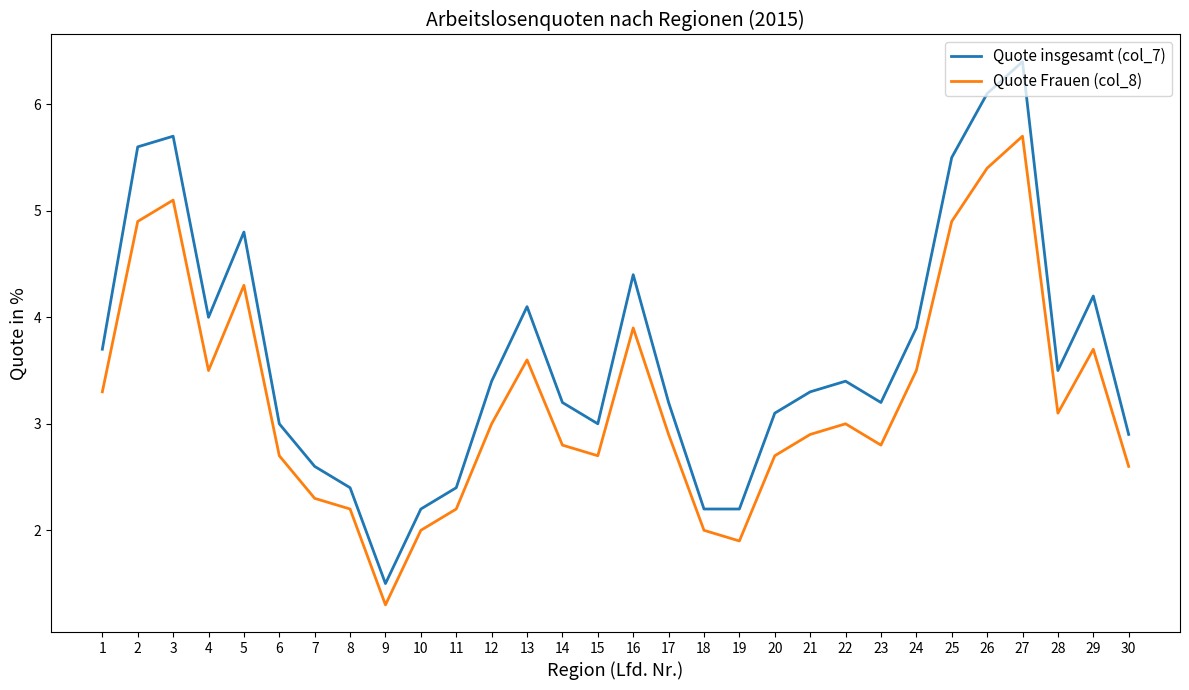

What is the approximate value of Quote Frauen (col_8) at 15?

2.7